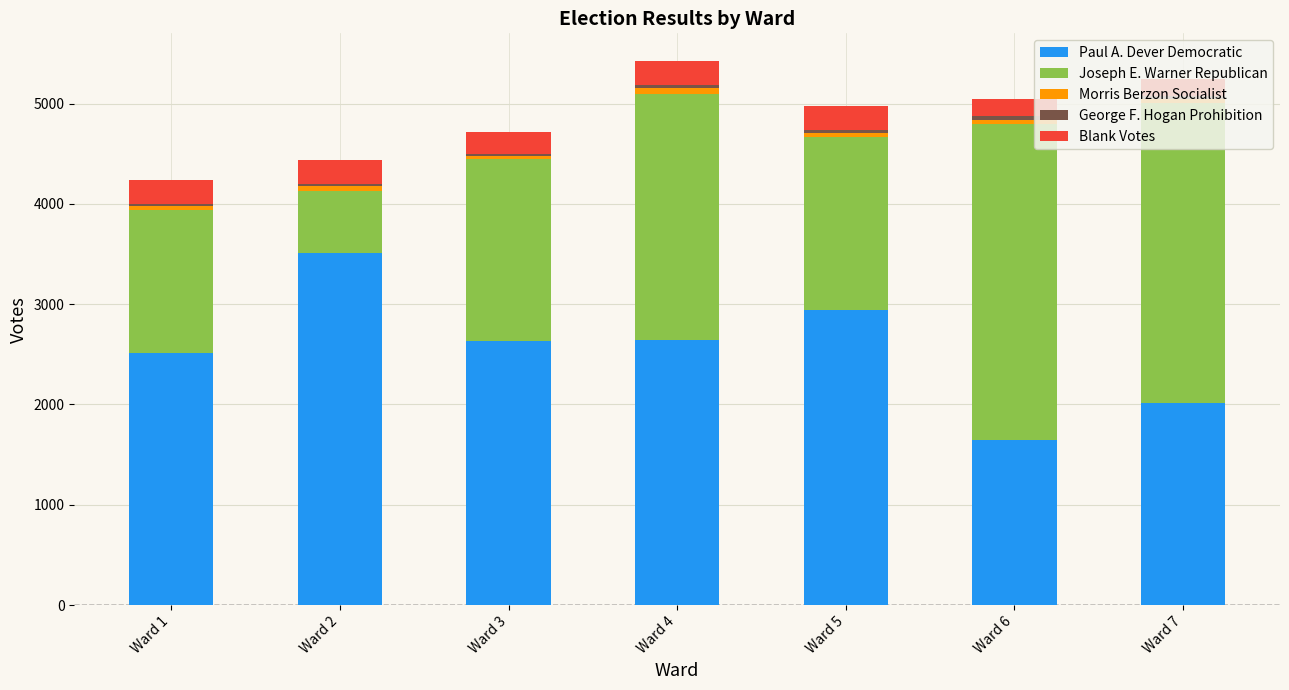

The Paul A. Dever Democratic series shows 2635 at Ward 3. True or false?

True